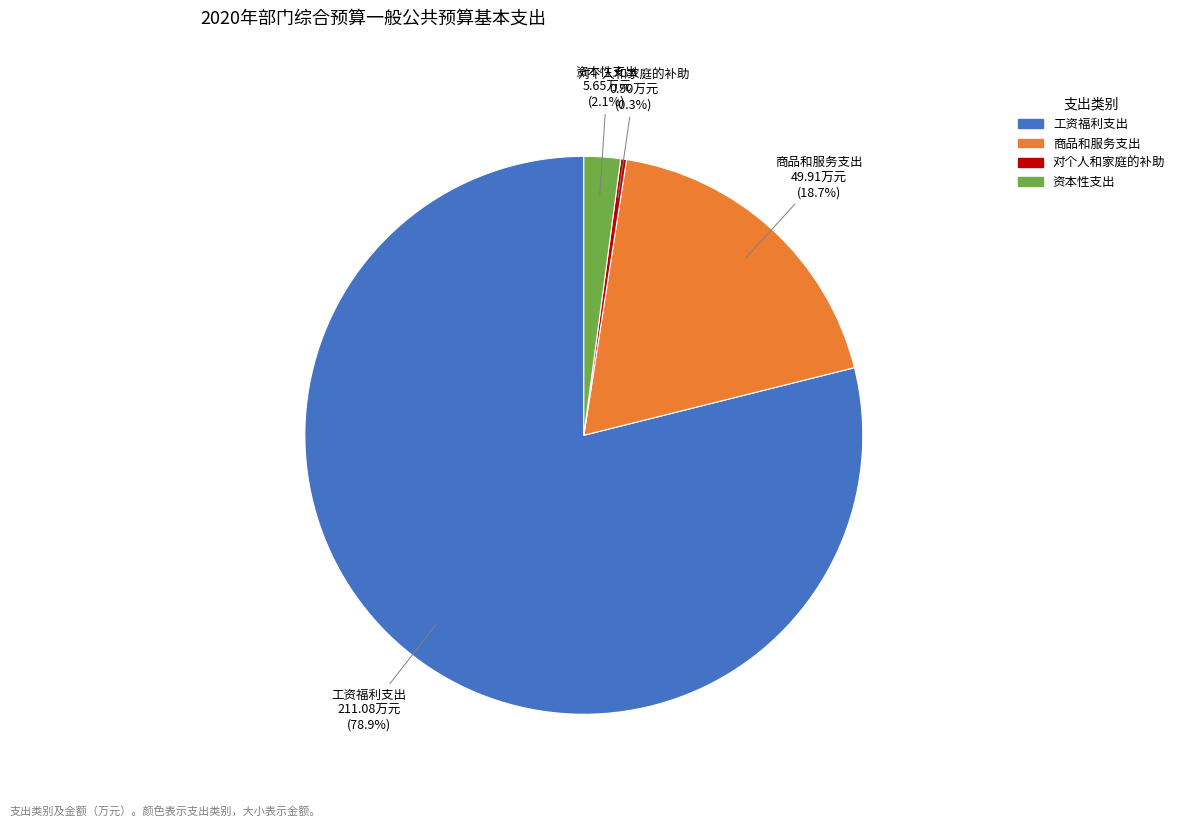

Does 商品和服务支出 represent more than half of the total?

No